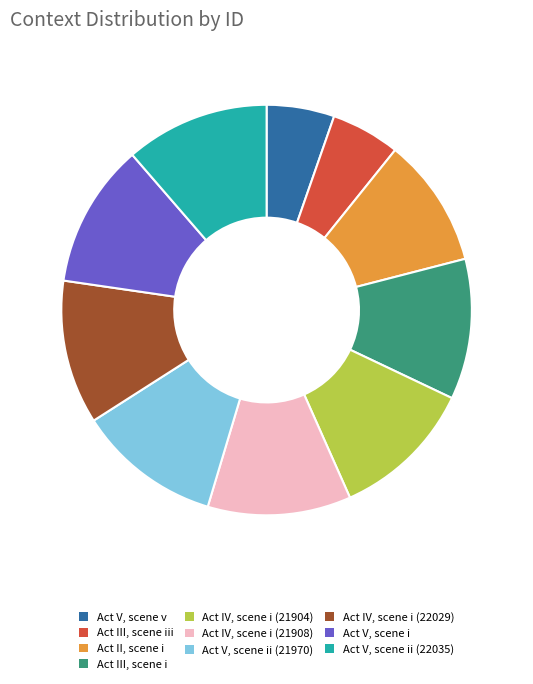

Is Act IV, scene i (22029) the majority of the pie?

No